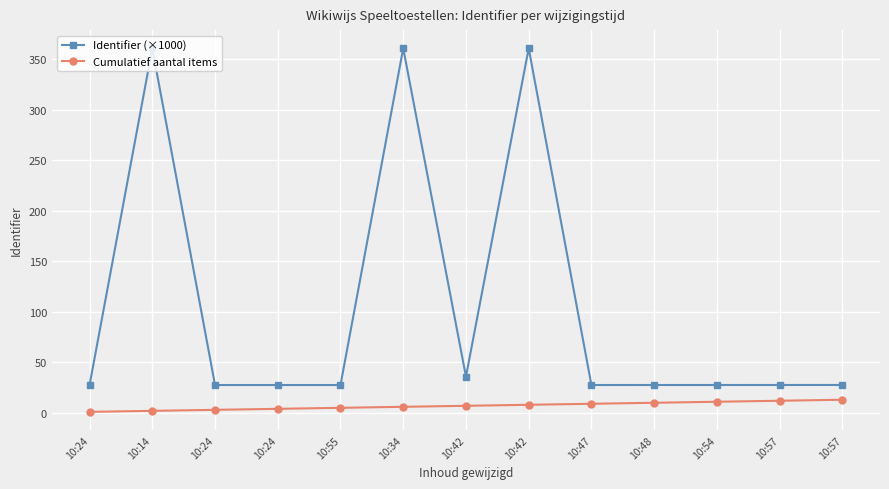

Between 10:34 and 10:42, which is larger?

10:34